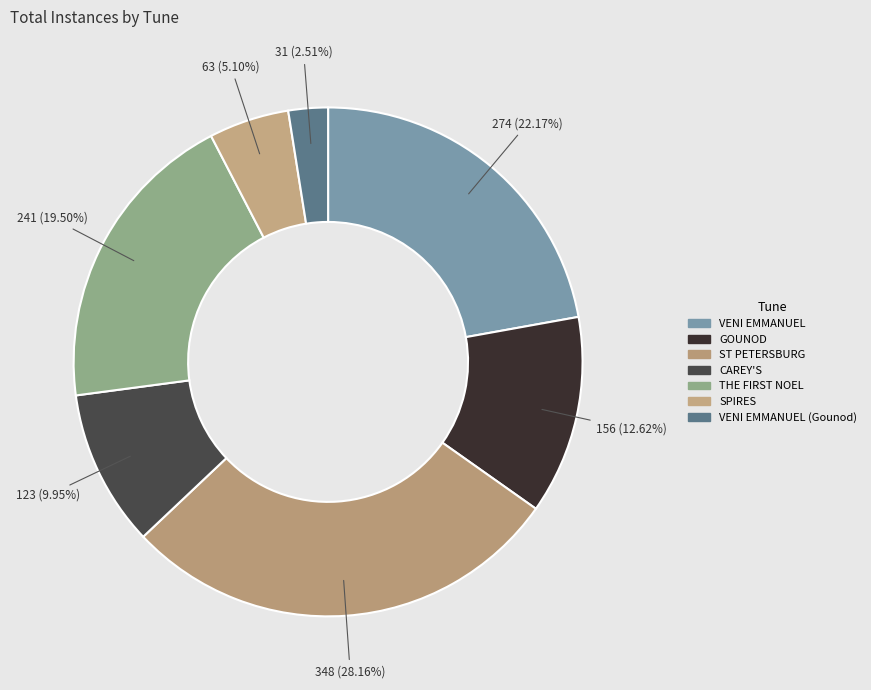

How many segments does this pie chart have?

7